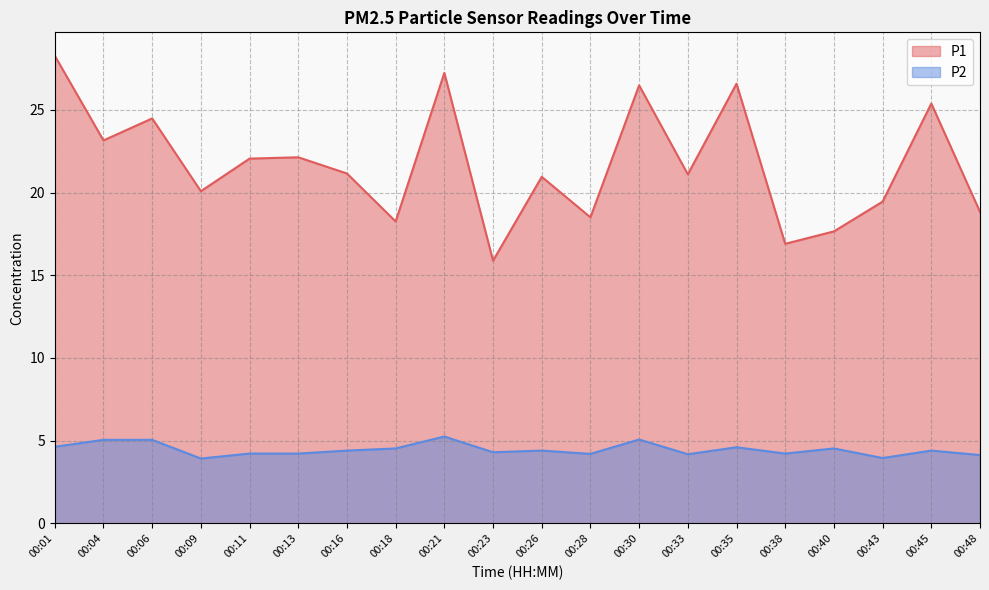

What are all the series names shown in the legend?

P1, P2